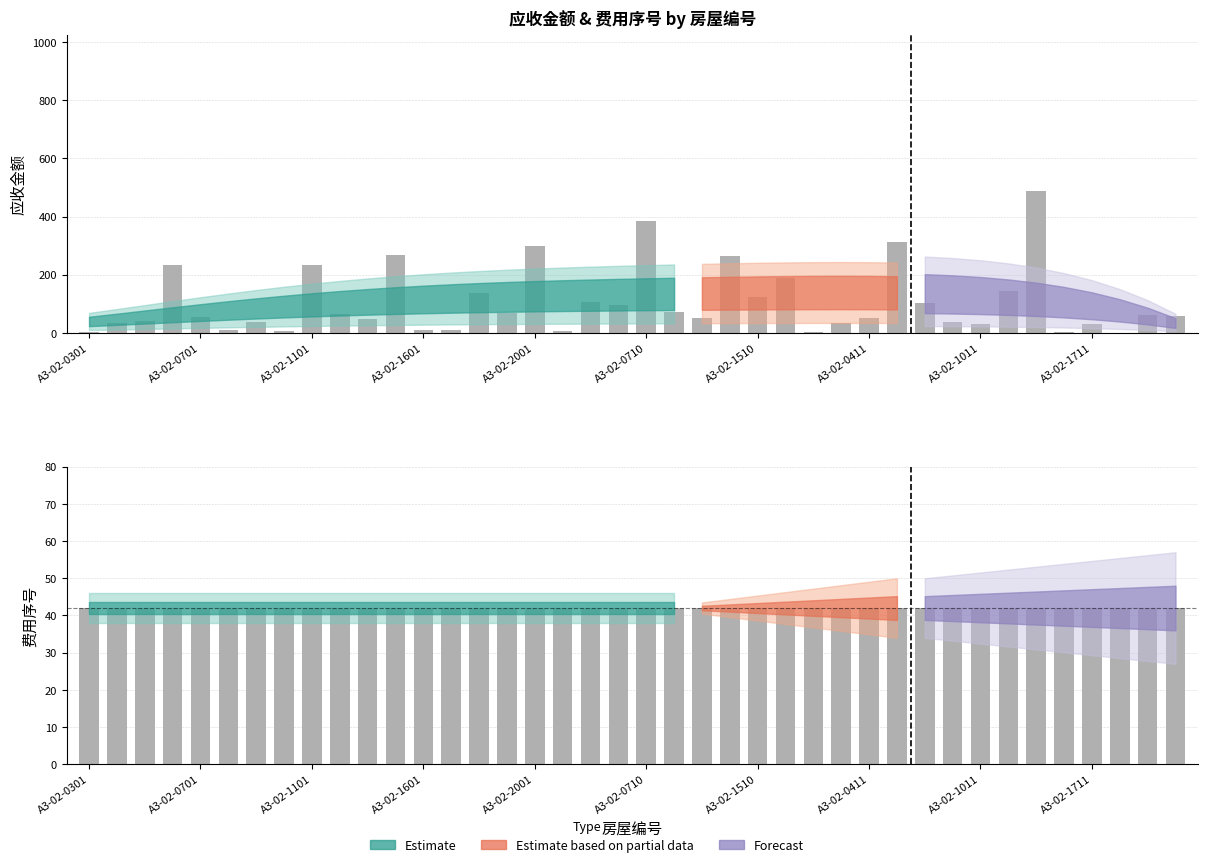

What is the maximum value shown in the chart?

487.5